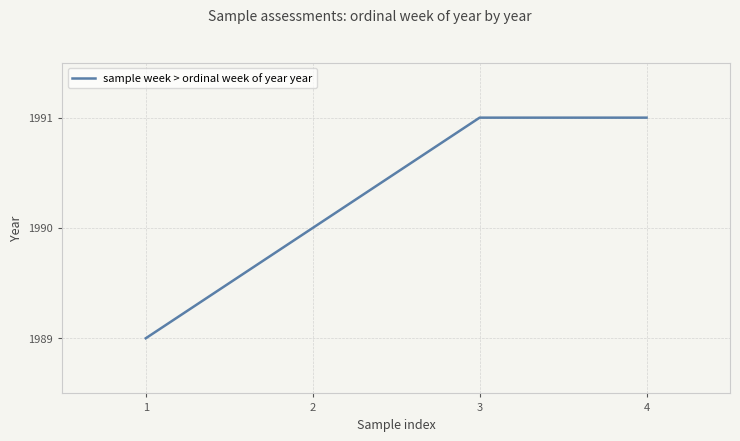

The chart shows a value of 843 at 3. True or false?

False